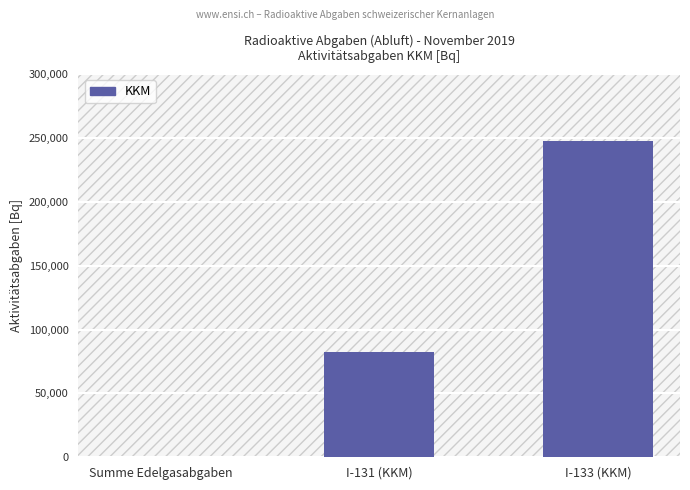

True or false: the data shows 116940.6 at I-133 (KKM).

False